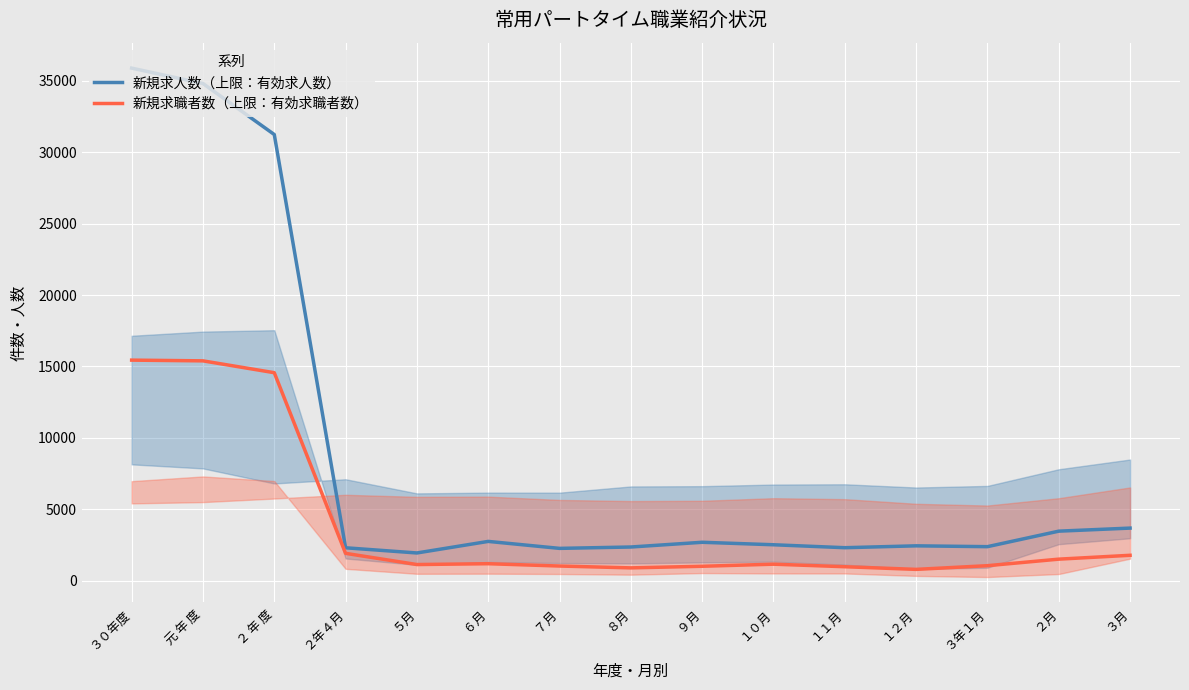

Reading right to left, transcribe all the data shown in this chart.

新規求人数（上限：有効求人数）: 3692	3478	2393	2451	2320	2526	2700	2369	2273	2761	1952	2315	31230	34798	35877
新規求職者数（上限：有効求職者数）: 1789	1519	1062	804	989	1167	1021	909	1038	1200	1142	1925	14565	15394	15445